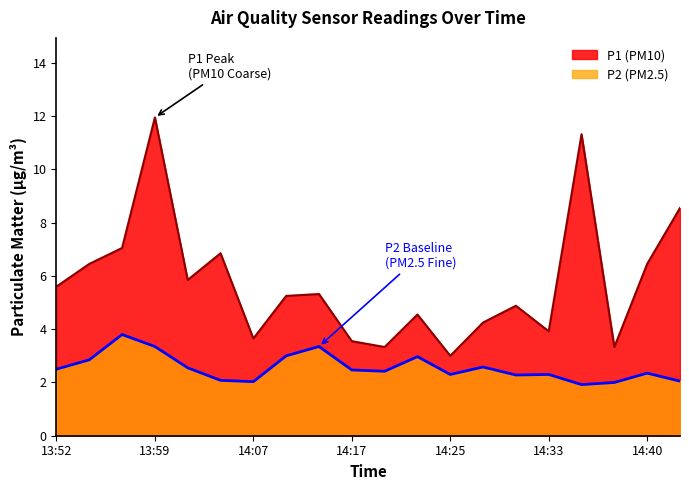

Between 14:07 and 14:12, which series saw the biggest shift?

P1